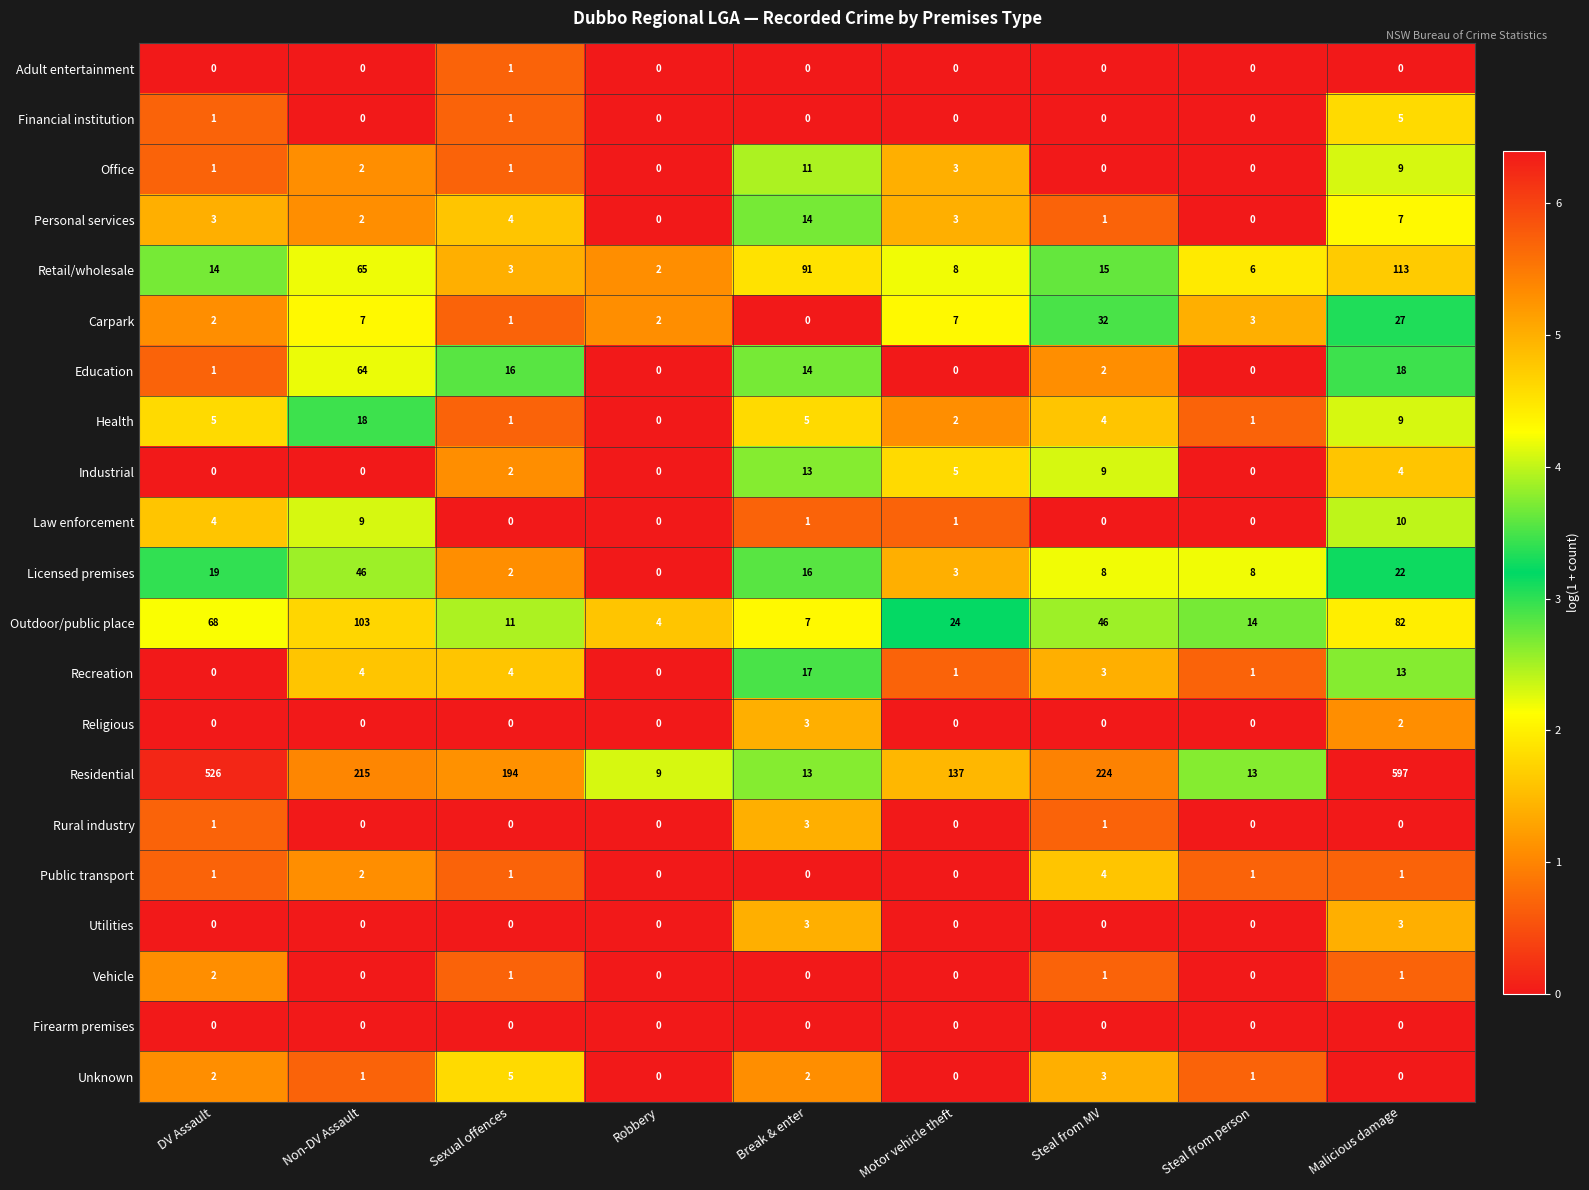

At which category does the chart reach its peak across all series?

Malicious damage